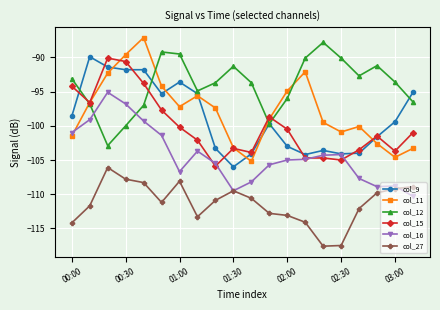

True or false: col_9 has more than 0 interior local peaks.

True